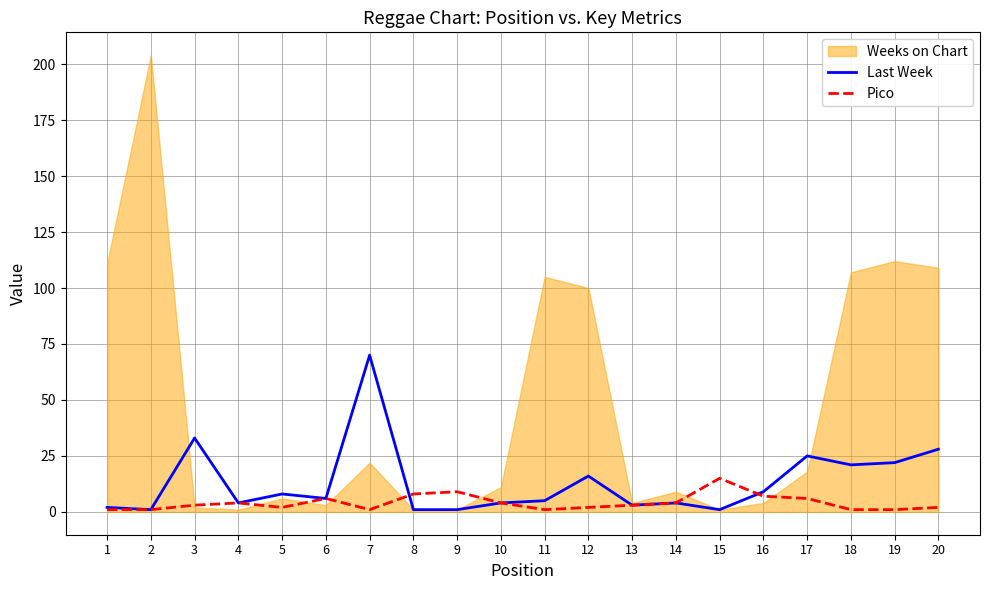

List the series in order of their peak value, lowest first.

Pico, Last Week